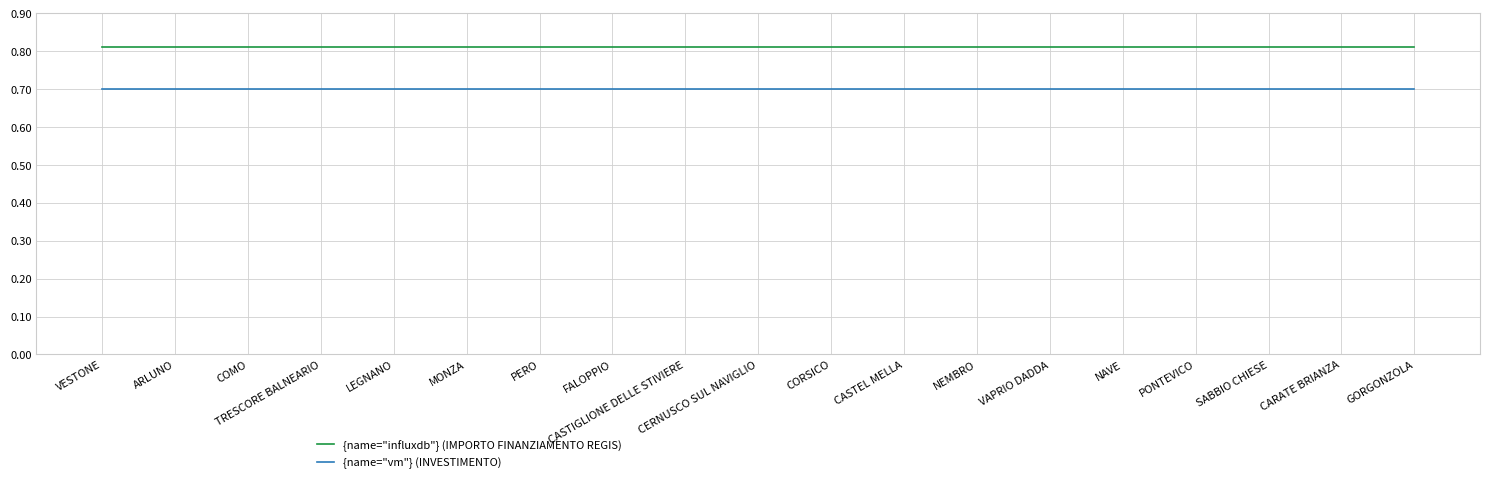

What is the minimum value shown in the chart?

0.7